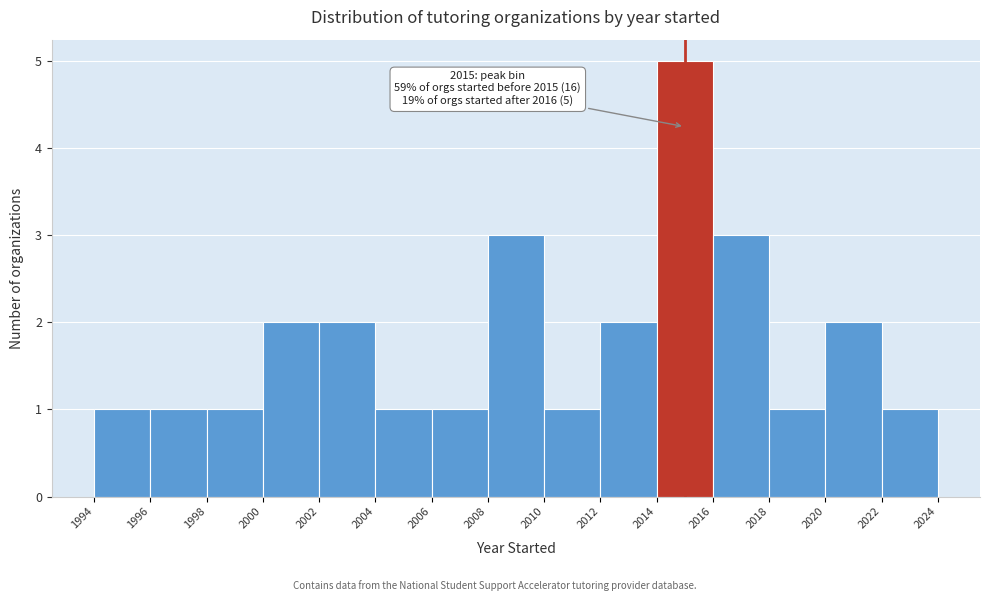

Which range on the x-axis has the tallest bar?

2014 to 2016